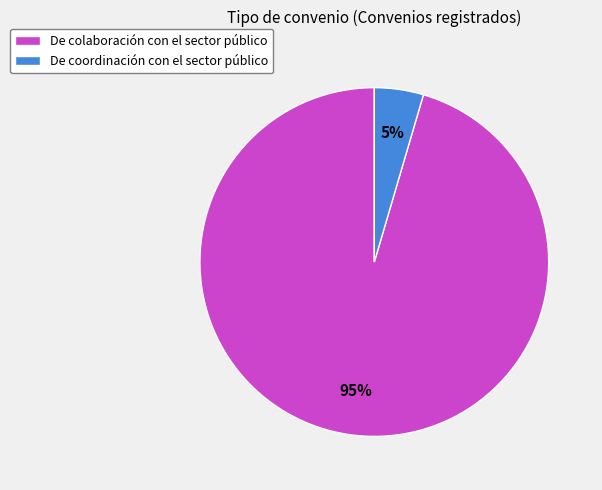

True or false: De coordinación con el sector público accounts for 12% of the total.

False